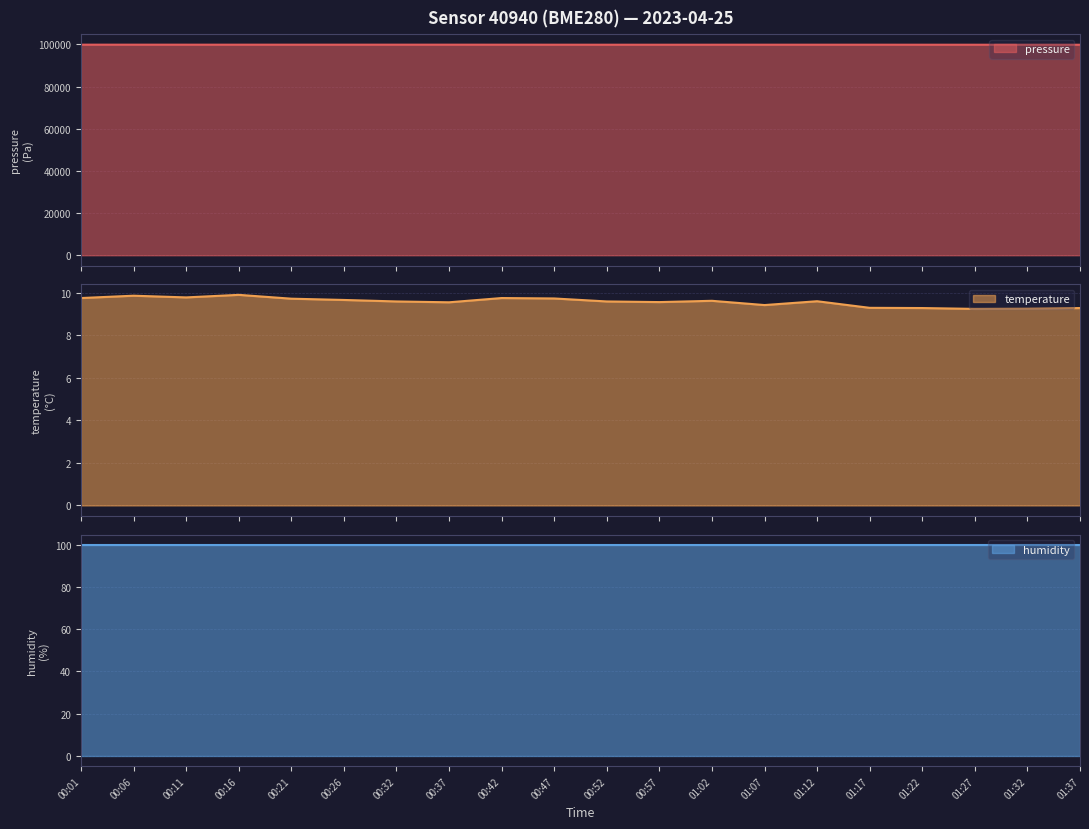

Which series has the largest total across all categories?

pressure